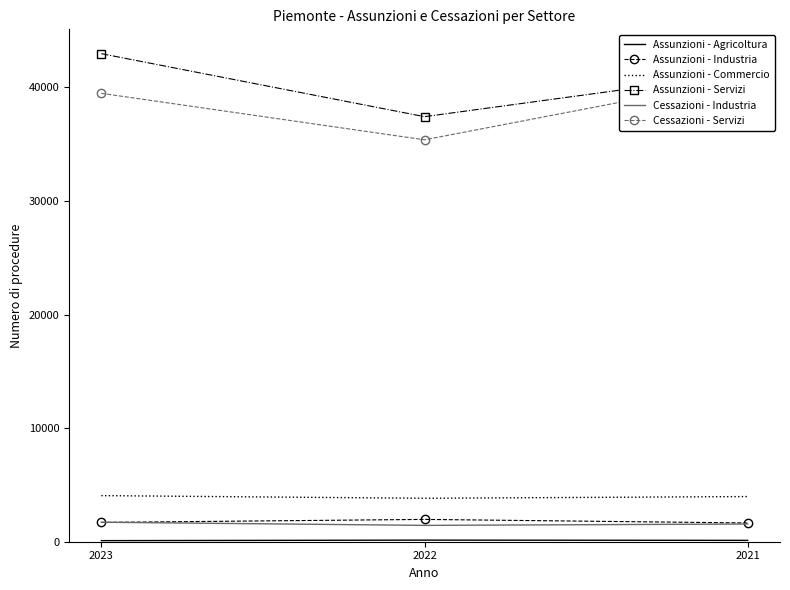

What is the difference between the maximum and minimum values in the Assunzioni - Industria series?

313